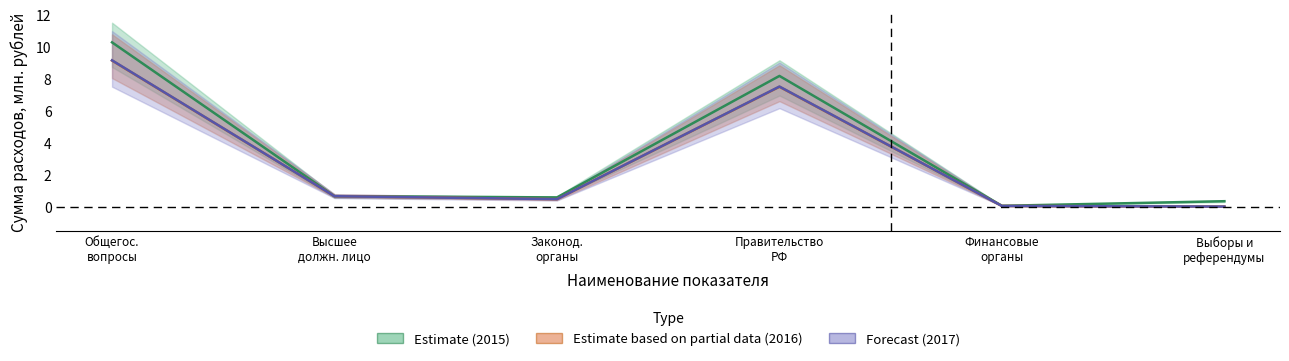

What is the value of the 2016 point at the 3rd from the left?

0.5